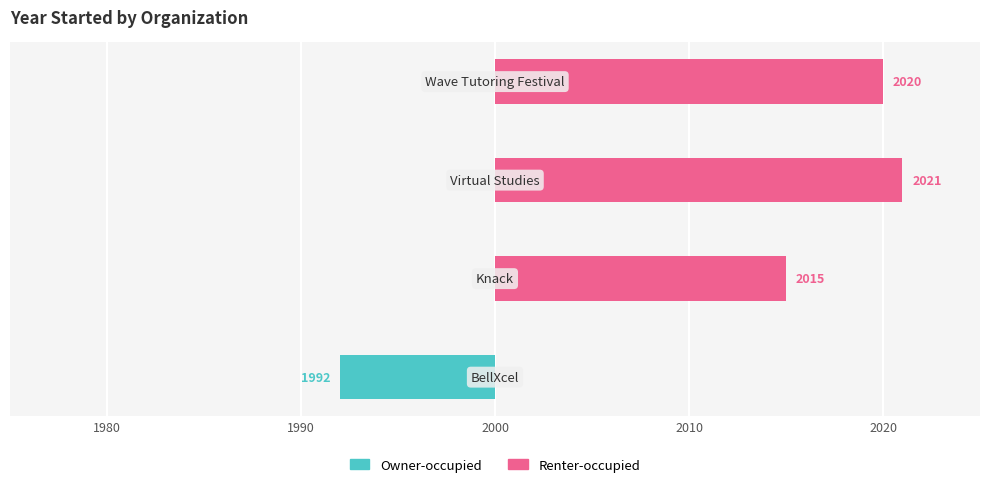

True or false: Owner-occupied has a value of 0 at 2010.

True